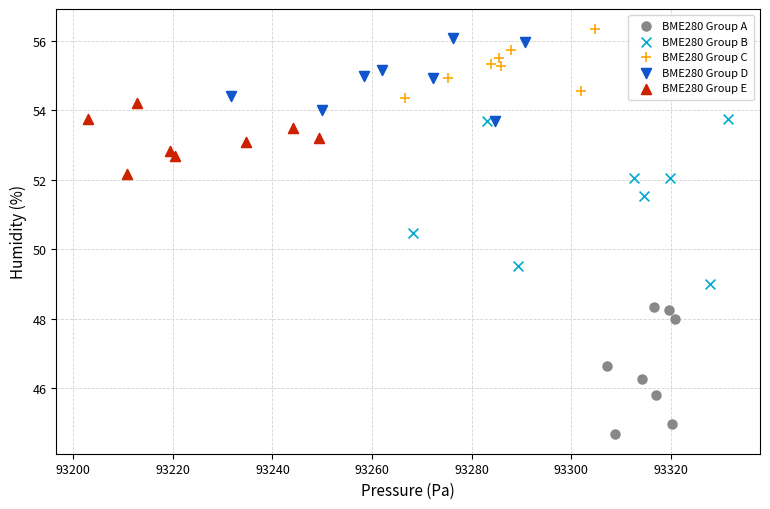

Which series has the largest Y range (max minus min)?

BME280 Group B